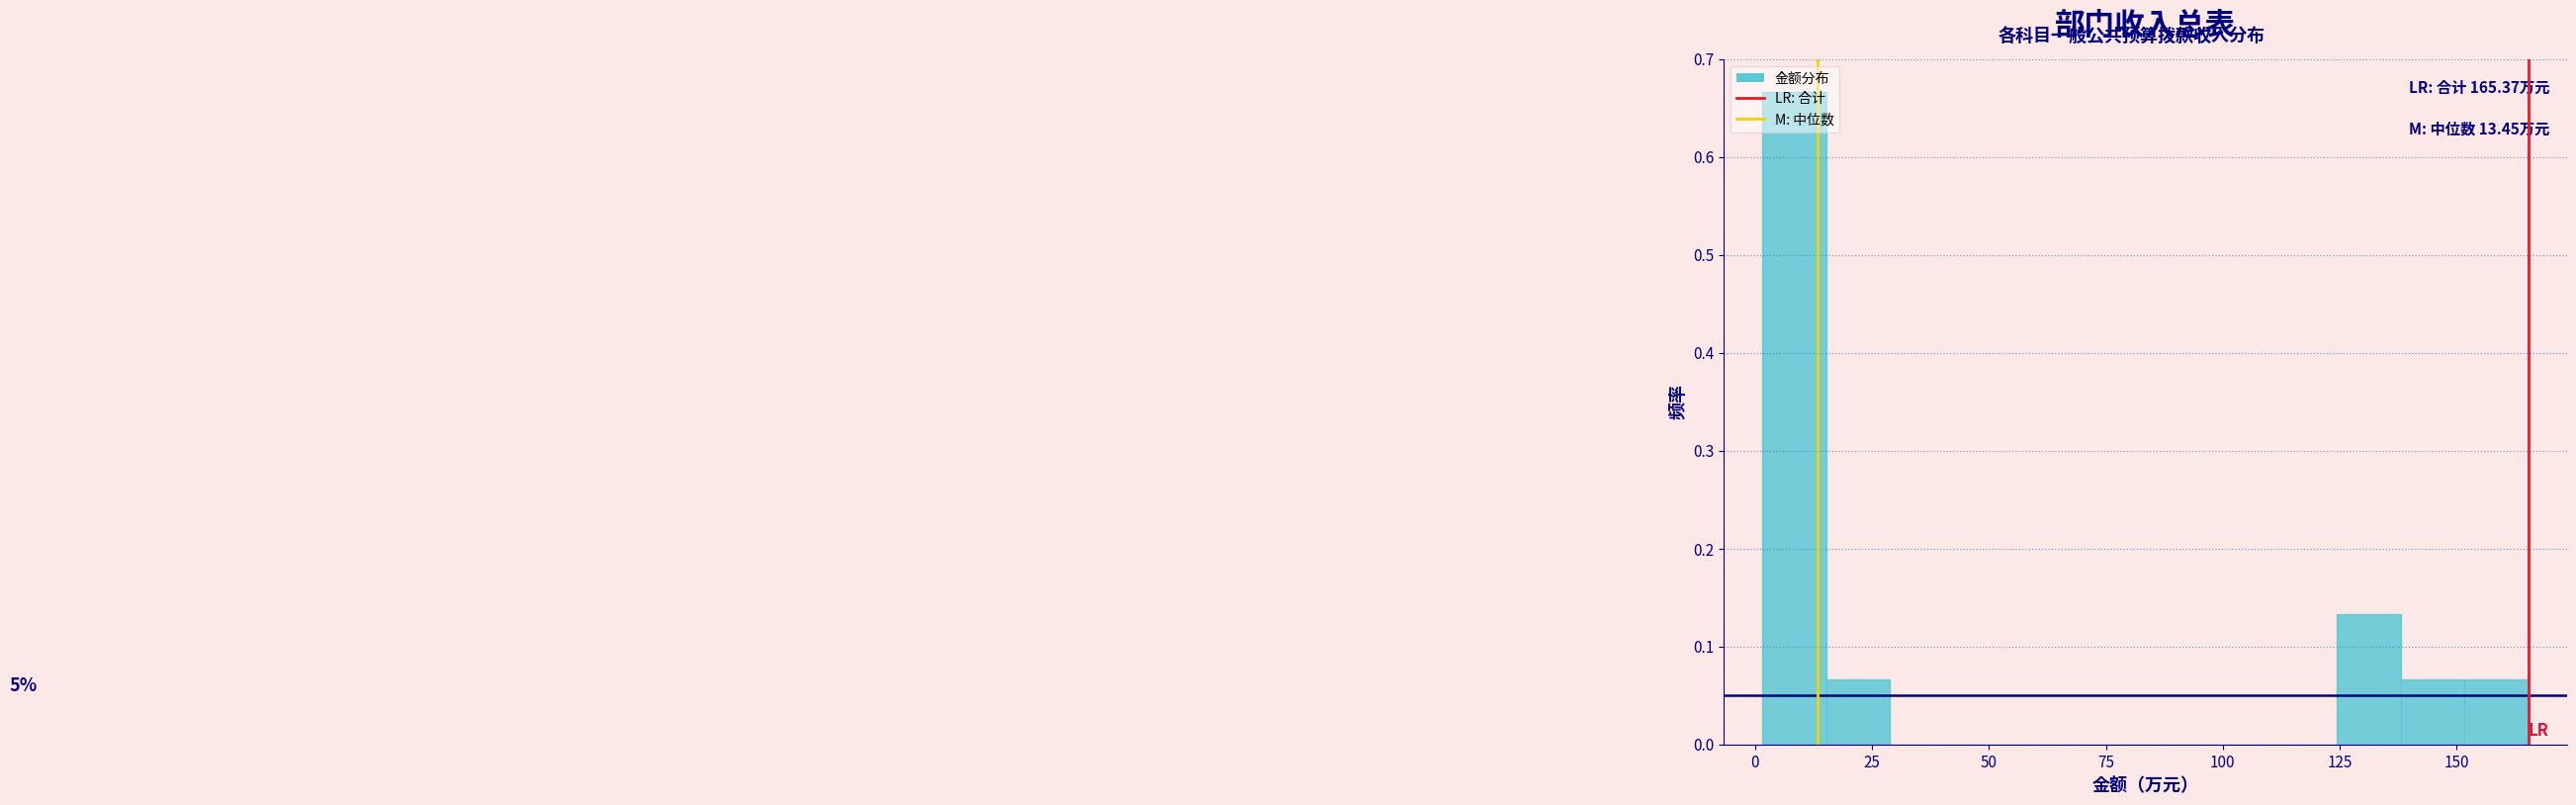

Around what value on the x-axis is the tallest bar? Give the approximate position of its centre, as read against the axis.

10